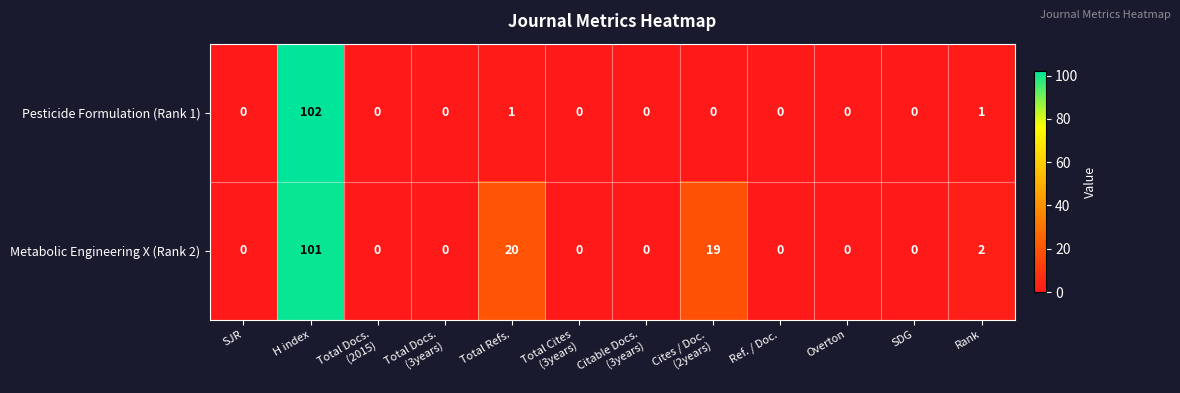

What is the maximum value shown in the chart?

102